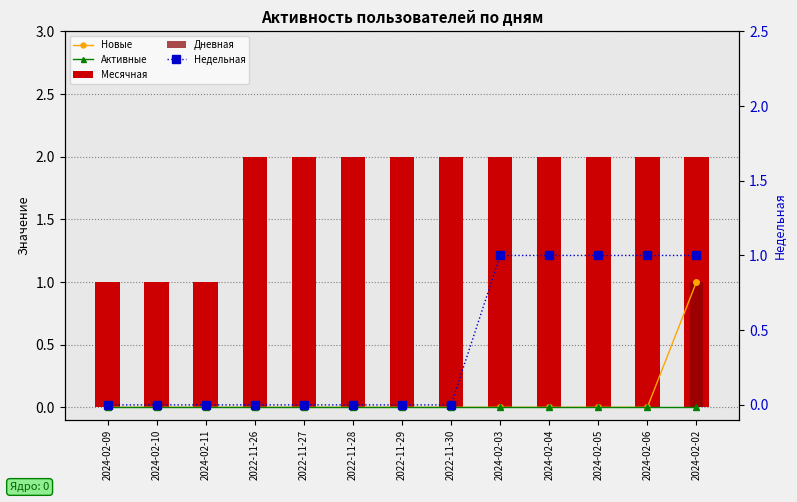

The Месячная series shows 2 at 2022-11-28. True or false?

True